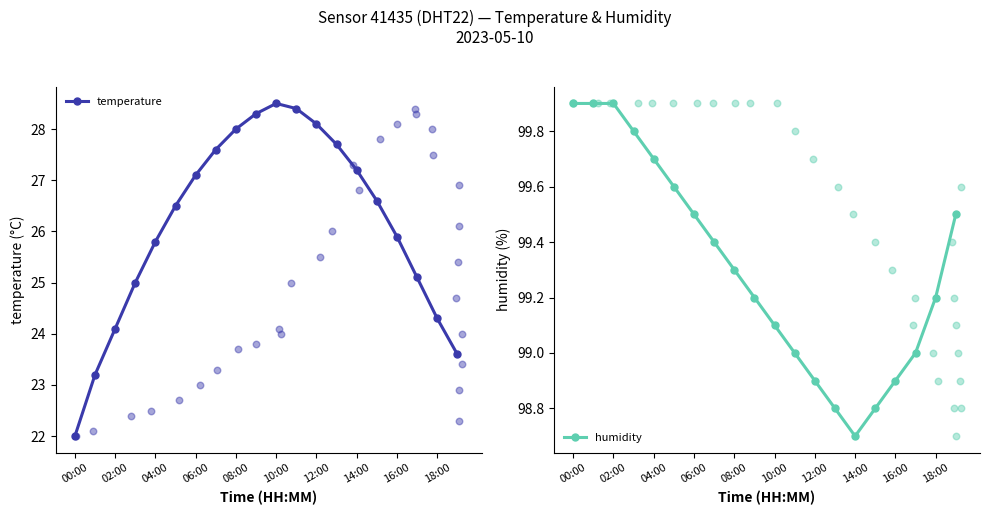

What is the total value across all series at 13?

126.5